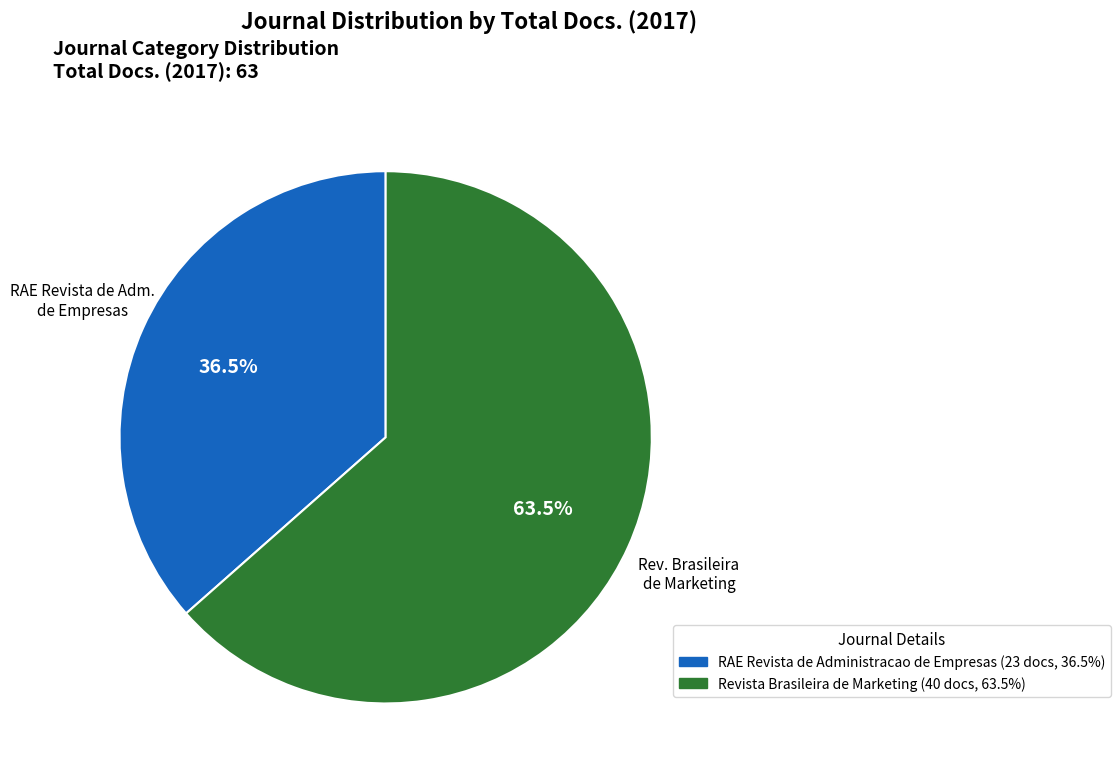

Rank the categories by value from lowest to highest.

RAE Revista de Administracao de Empresas, Revista Brasileira de Marketing